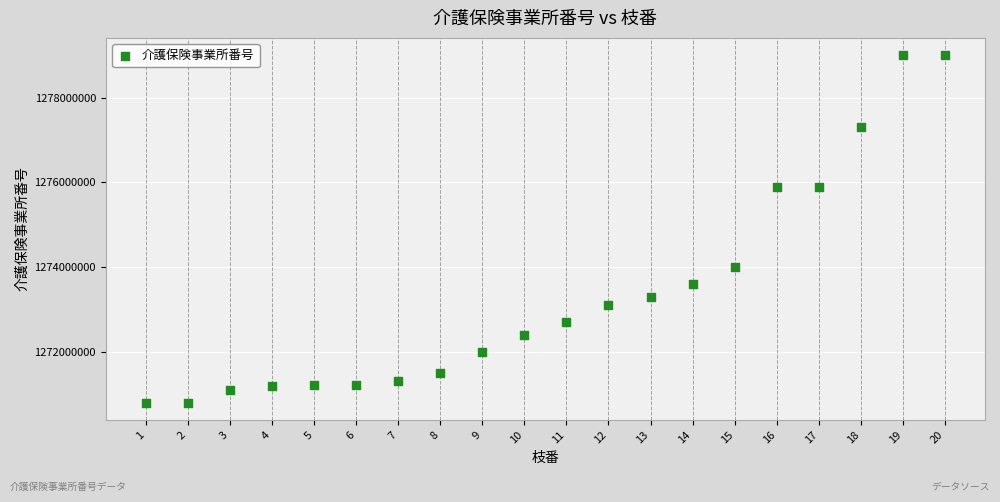

What Y value in the scatter plot is closest to 1274900800?

1274000239